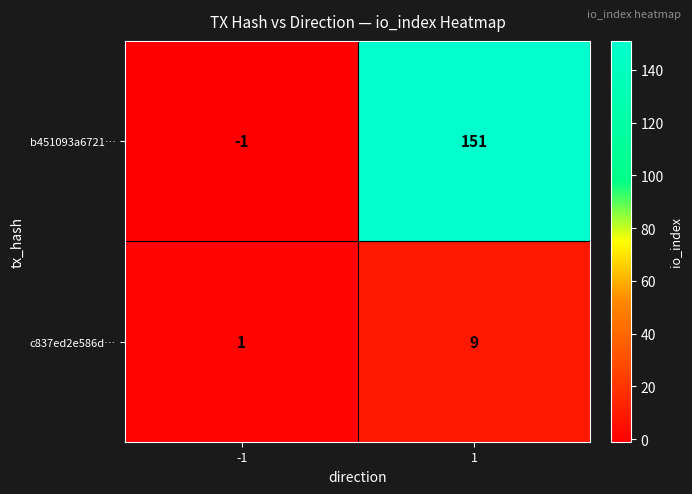

Is the value of b451093a6721… at 1 greater than the value of c837ed2e586d… at 1?

Yes